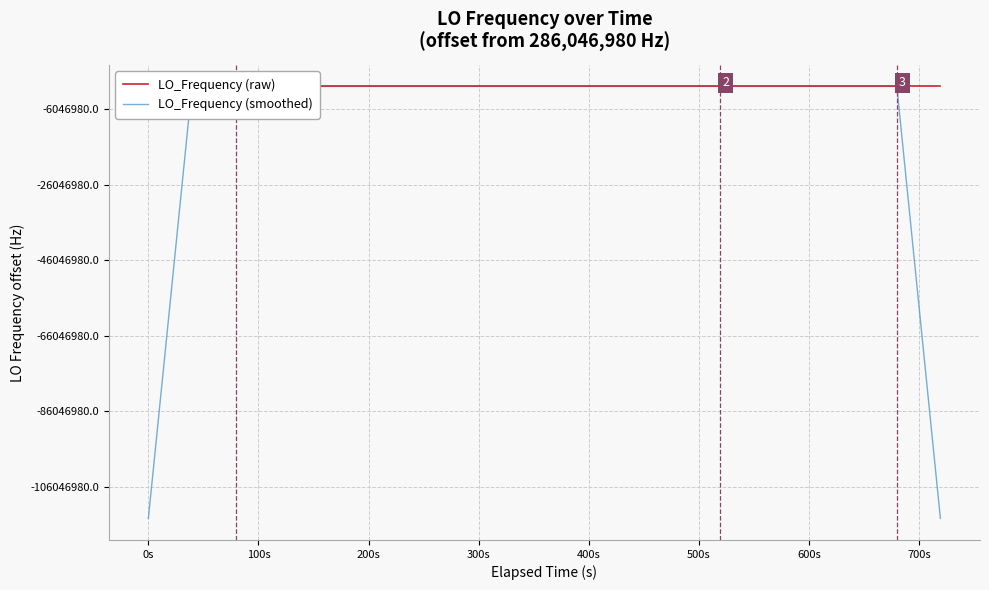

At which category does LO_Frequency (smoothed) reach its first local peak?

500s